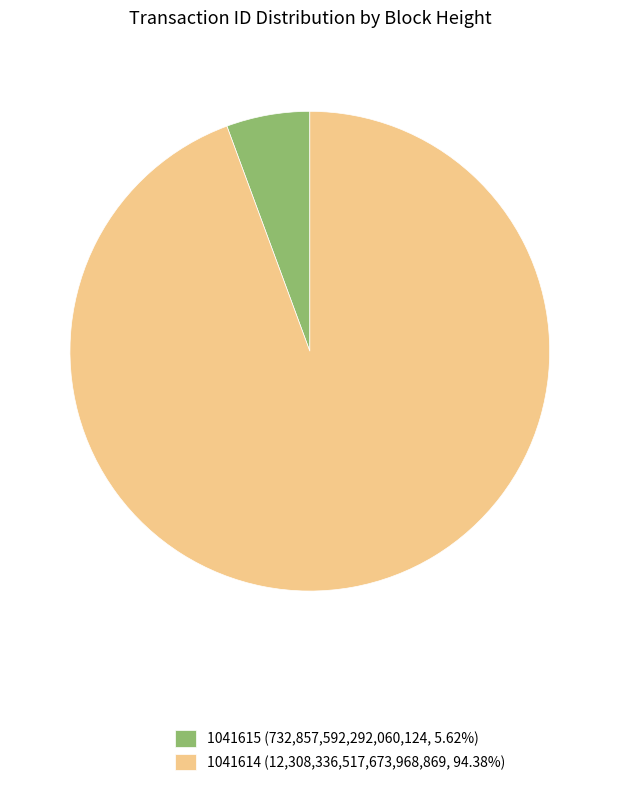

Combined, do 1041615 (732,857,592,292,060,124, 5.62%) and 1041614 (12,308,336,517,673,968,869, 94.38%) account for over 50%?

Yes